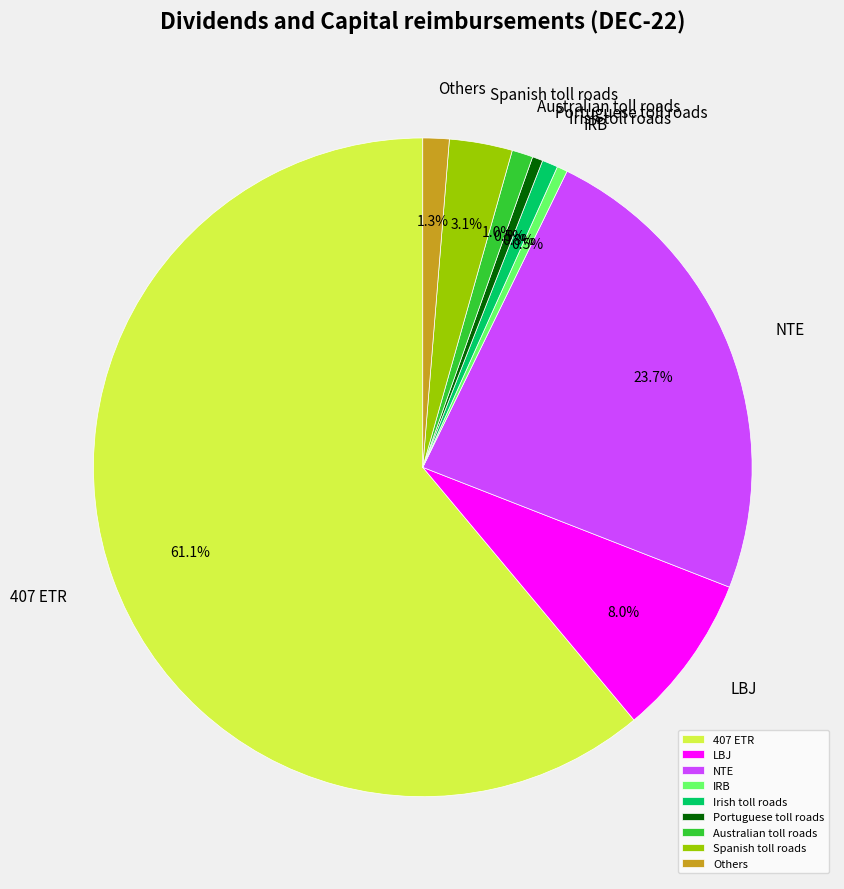

Which has a higher value, Portuguese toll roads or 407 ETR?

407 ETR